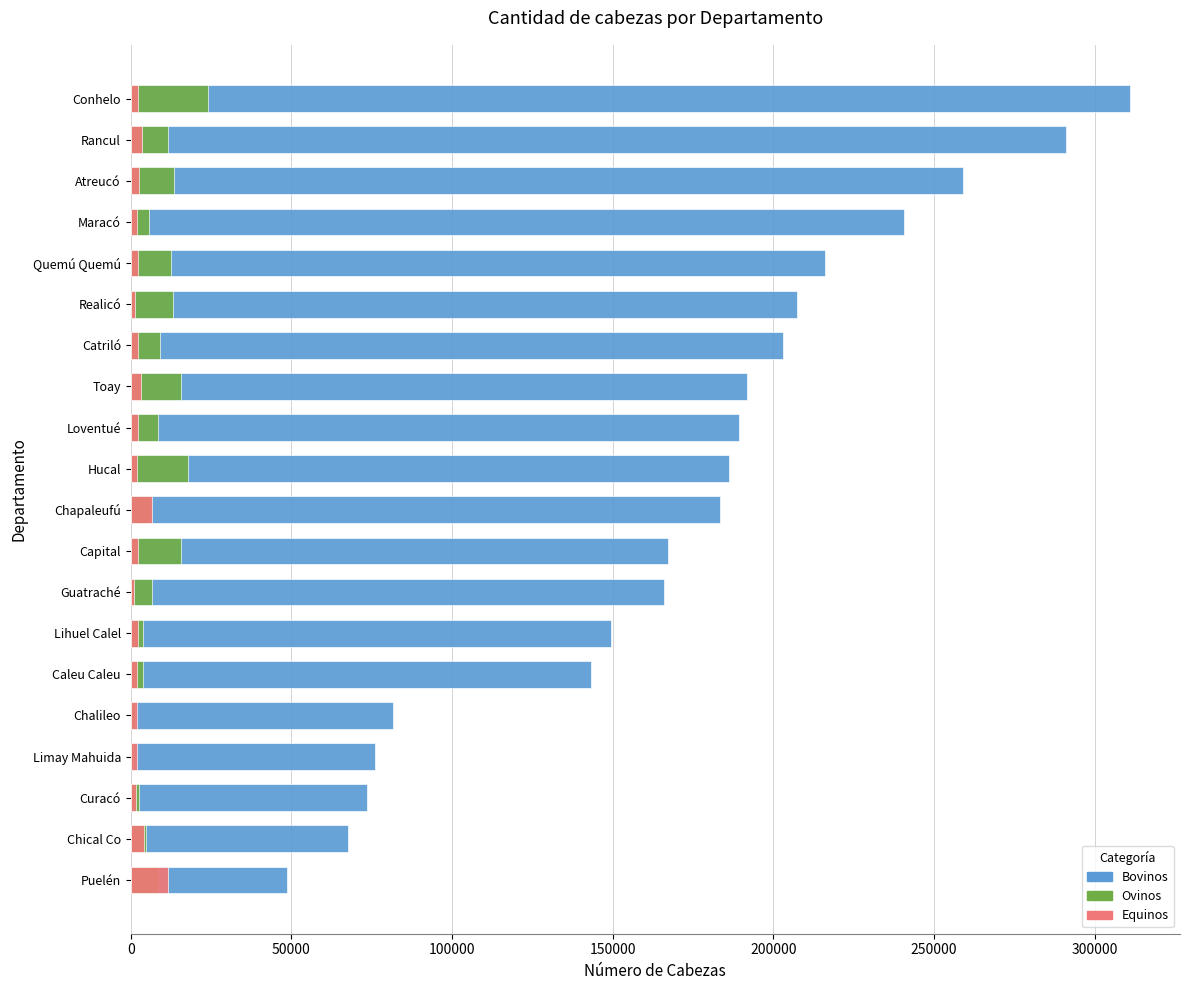

What is the minimum value shown in the chart?

821.5